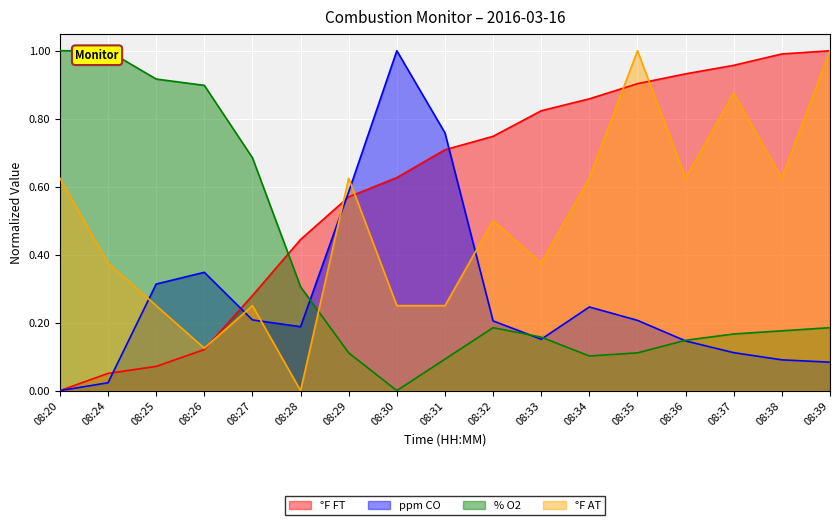

Which category has the highest value across all series?

08:39